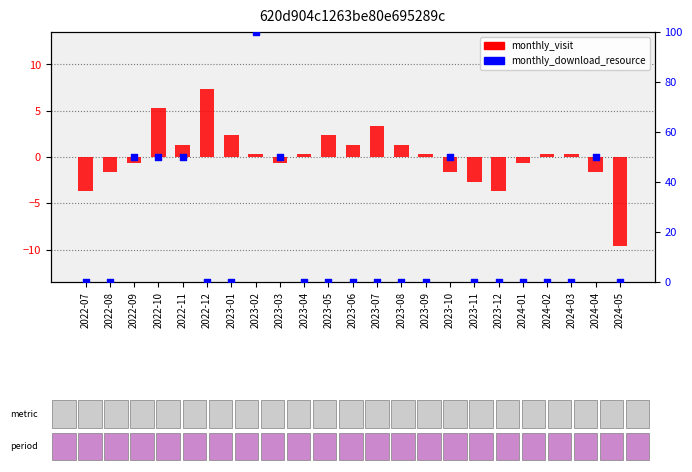

What are all the series names shown in the legend?

monthly_visit (centered), monthly_download_resource